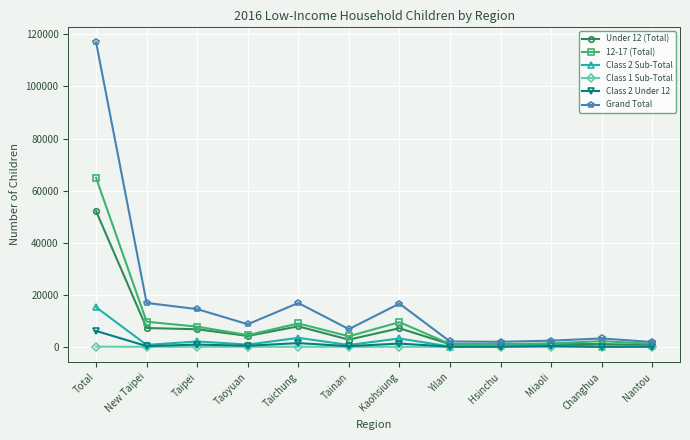

Which series has the largest total across all categories?

Grand Total